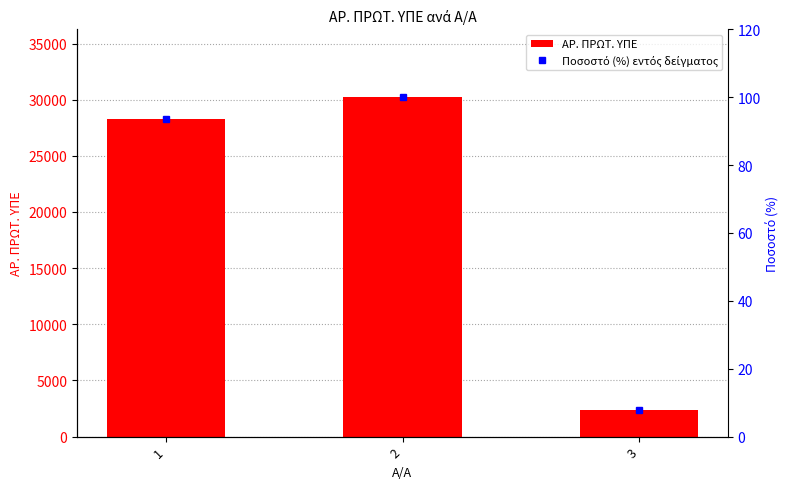

What is the sum of all ΑΡ. ΠΡΩΤ. ΥΠΕ values?

60892